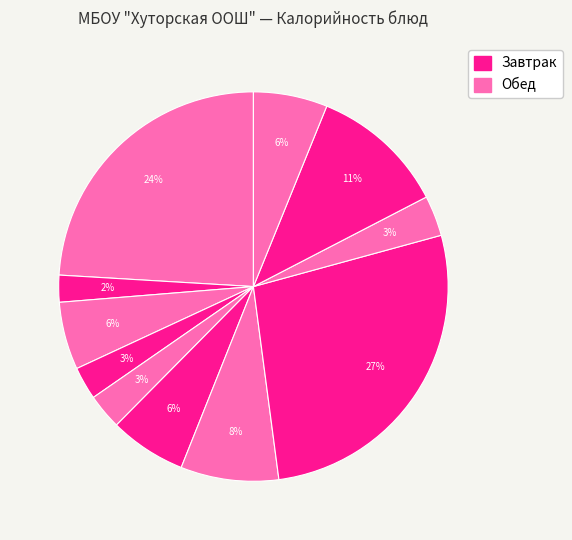

Does any single category account for the majority?

No